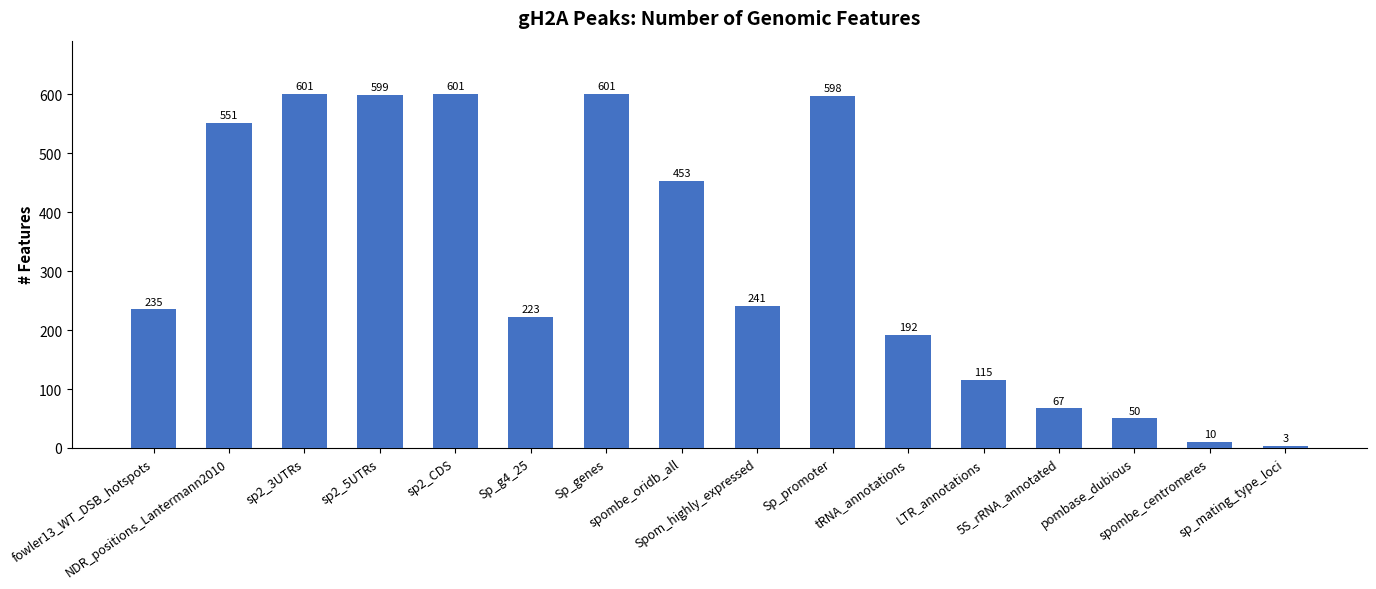

What is the average value?

321